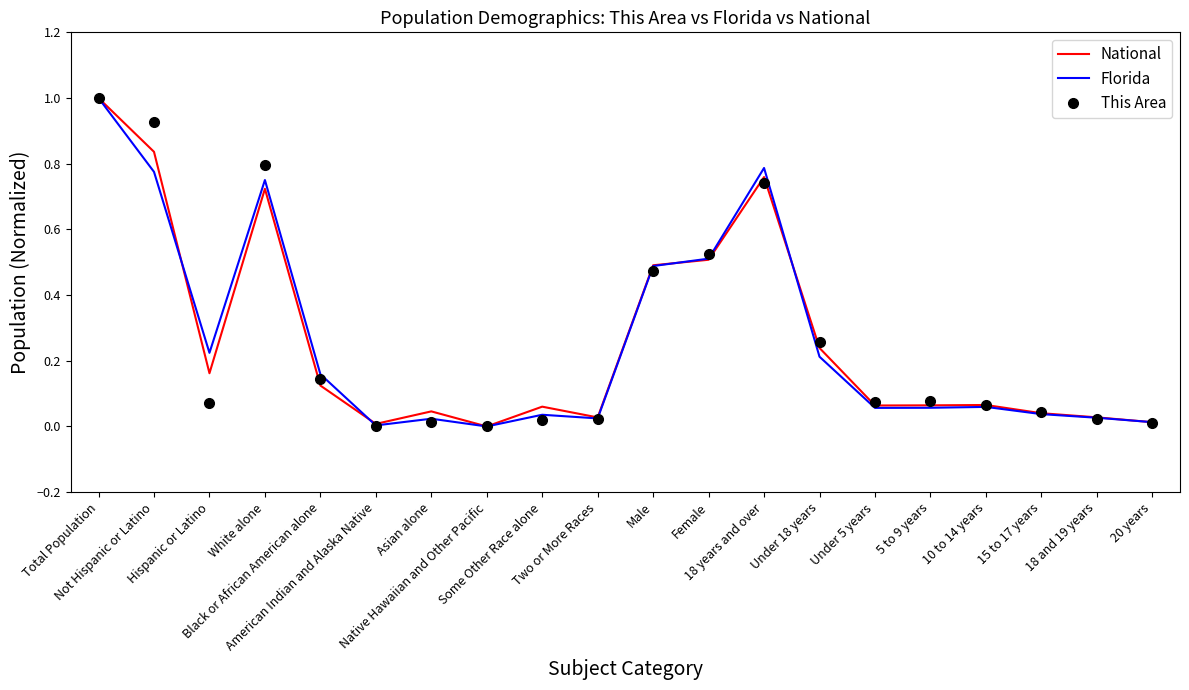

List the series in order of their overall mean, lowest first.

Florida, National, This Area